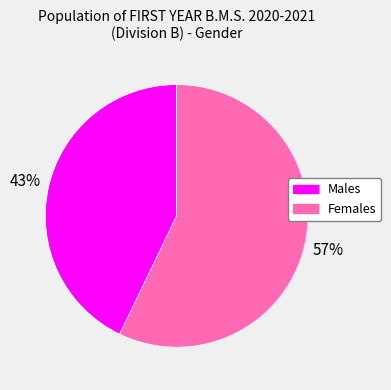

To the nearest percent, what is the average slice percentage?

50%